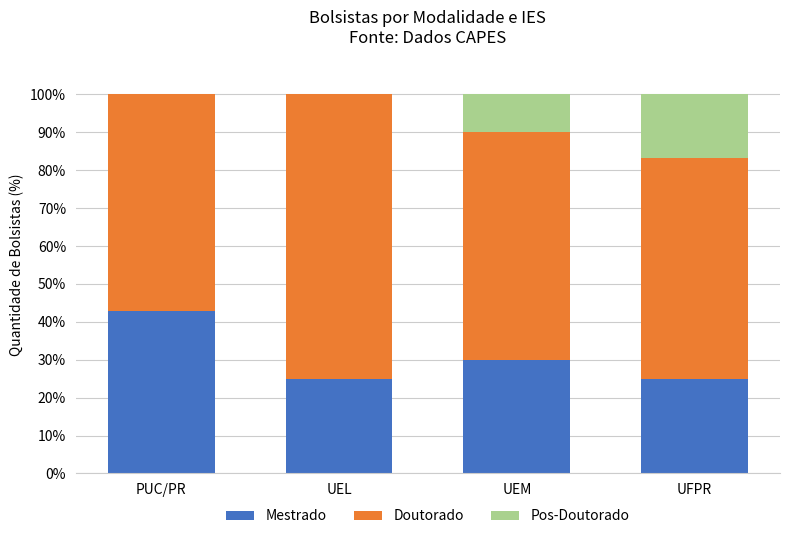

What is the average value of the Mestrado series?

30.7